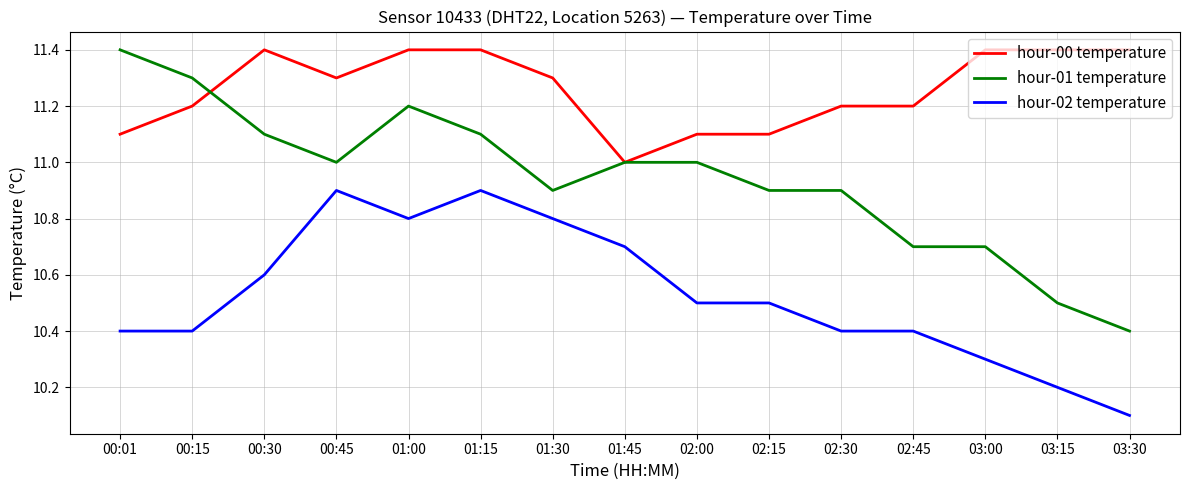

Does the chart display data point markers on the line(s)?

No